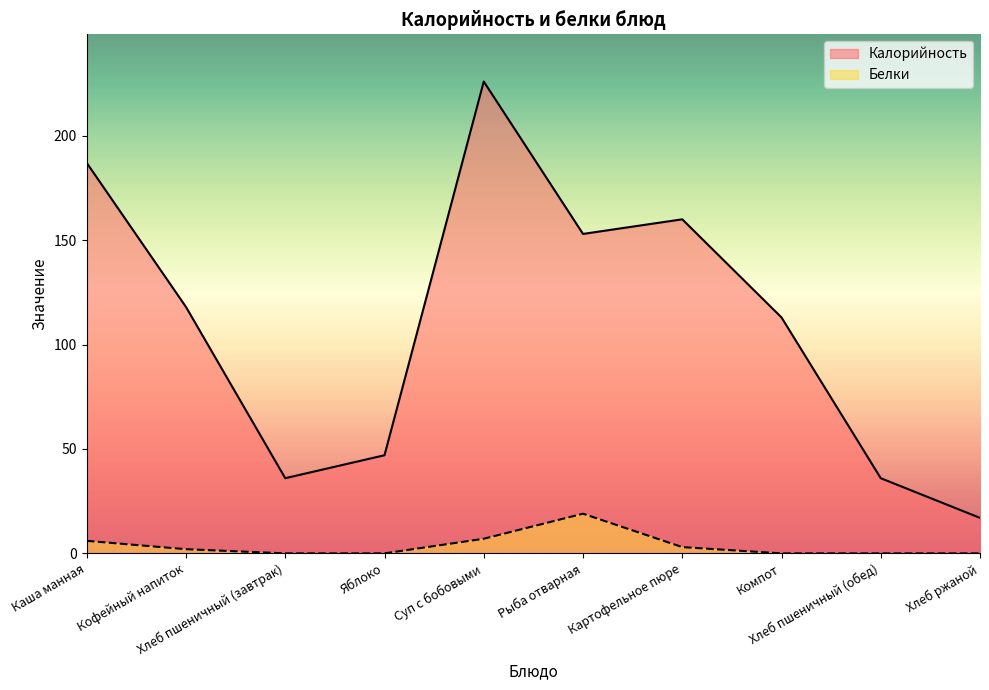

Reading left to right, extract all data points from this chart.

Калорийность: 187	118	36	47	226	153	160	113	36	17
Белки: 6	2	0	0	7	19	3	0	0	0